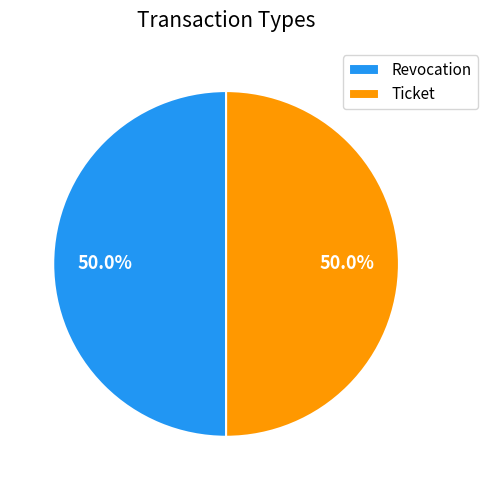

Approximately how many times larger is the value at Revocation compared to Ticket?

1.0